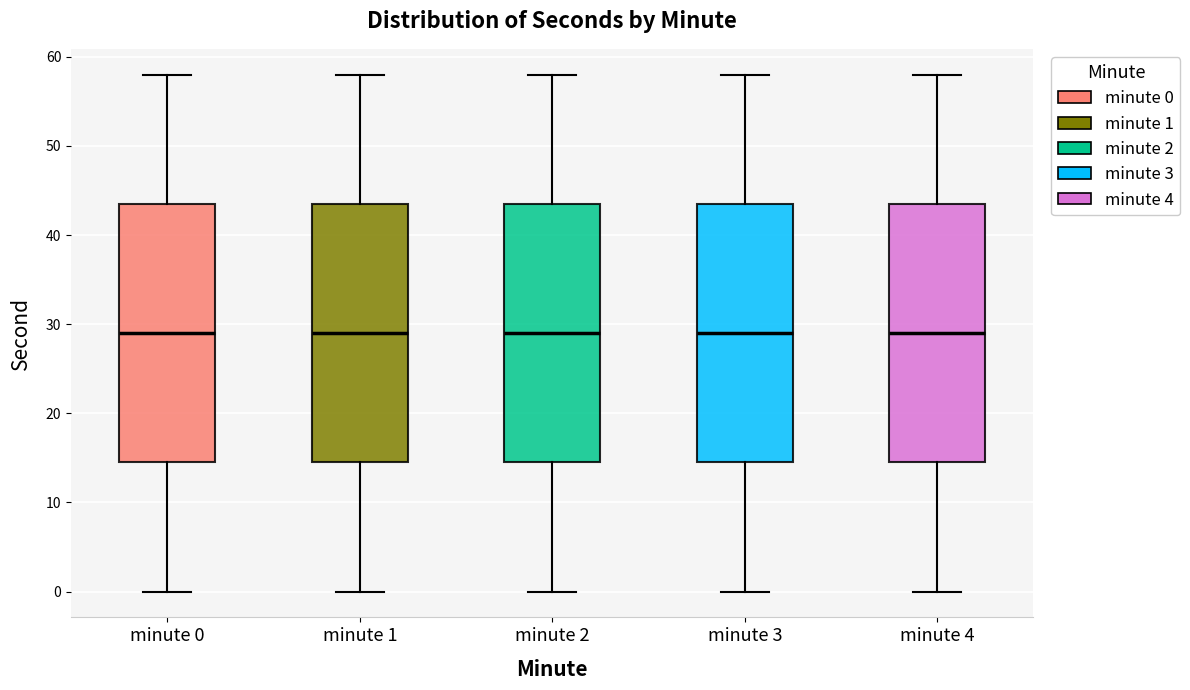

Where does the median line of the box for minute 1 sit on the y-axis? The values are not printed on the chart, so give them approximately, as read against the axis.

29